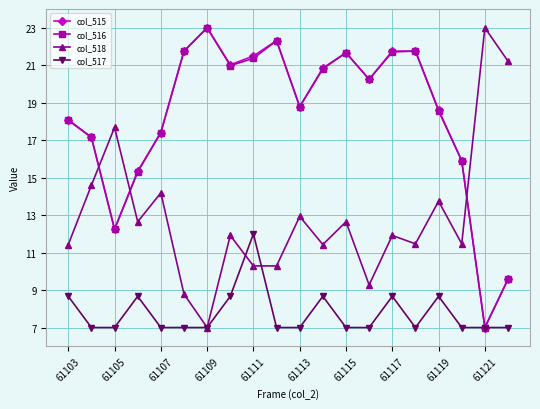

True or false: col_518 has more than 2 interior local peaks.

True